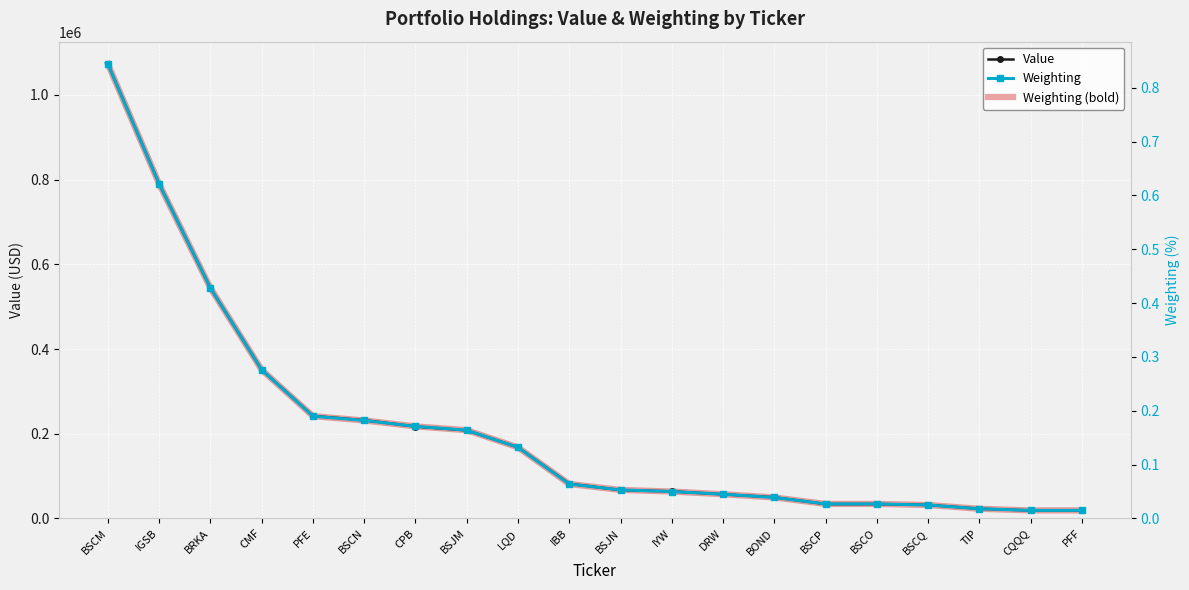

Reading left to right, extract all data points from this chart.

Value: BSCM=1073000.0	IGSB=790000.0	BRKA=544000.0	CMF=351000.0	PFE=242000.0	BSCN=232000.0	CPB=217000.0	BSJM=208000.0	LQD=168000.0	IBB=82000.0	BSJN=67000.0	IYW=64000.0	DRW=57000.0	BOND=50000.0	BSCP=34000.0	BSCO=34000.0	BSCQ=32000.0	TIP=23000.0	CQQQ=19000.0	PFF=19000.0
Weighting: BSCM=0.8	IGSB=0.6	BRKA=0.4	CMF=0.3	PFE=0.2	BSCN=0.2	CPB=0.2	BSJM=0.2	LQD=0.1	IBB=0.1	BSJN=0.1	IYW=0.1	DRW=0.0	BOND=0.0	BSCP=0.0	BSCO=0.0	BSCQ=0.0	TIP=0.0	CQQQ=0.0	PFF=0.0
Weighting (bold): BSCM=0.8	IGSB=0.6	BRKA=0.4	CMF=0.3	PFE=0.2	BSCN=0.2	CPB=0.2	BSJM=0.2	LQD=0.1	IBB=0.1	BSJN=0.1	IYW=0.1	DRW=0.0	BOND=0.0	BSCP=0.0	BSCO=0.0	BSCQ=0.0	TIP=0.0	CQQQ=0.0	PFF=0.0